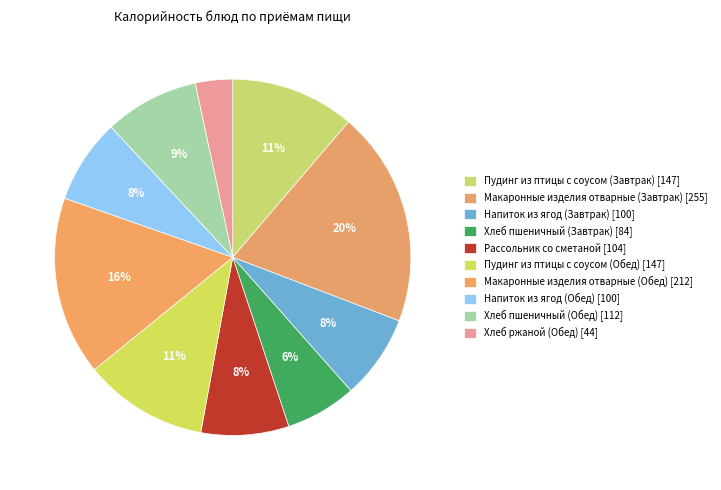

To the nearest percent, what is the combined percentage of Хлеб ржаной (Обед) and Напиток из ягод (Обед)?

11%